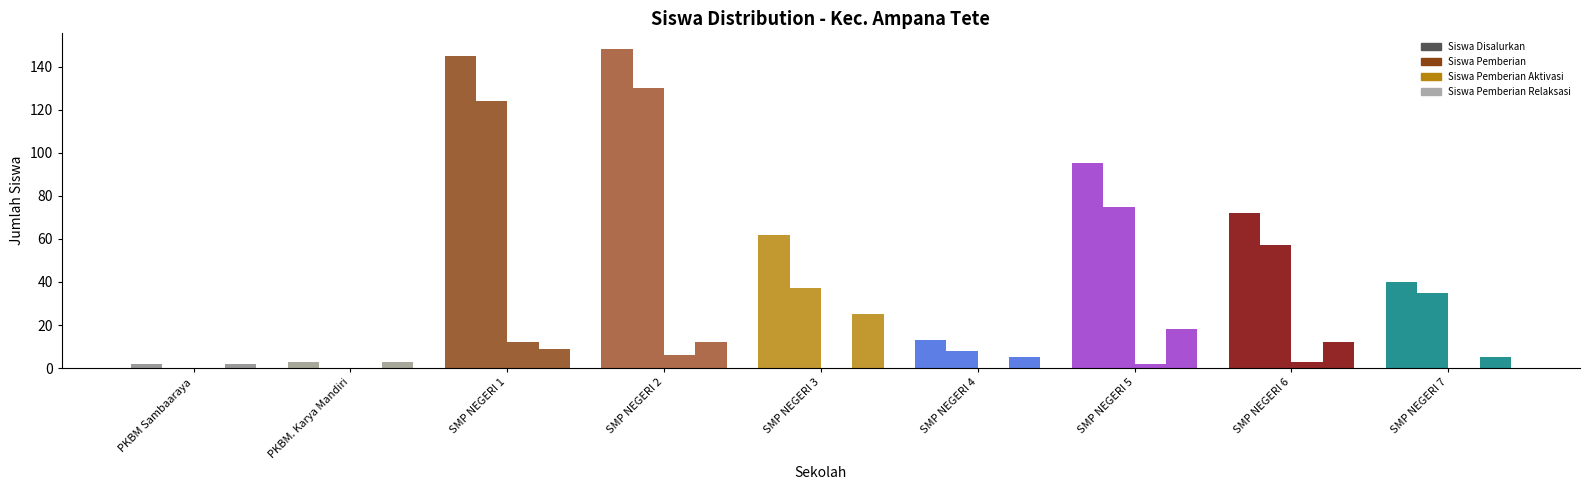

At which label does Siswa Pemberian Relaksasi reach its minimum?

PKBM Sambaaraya